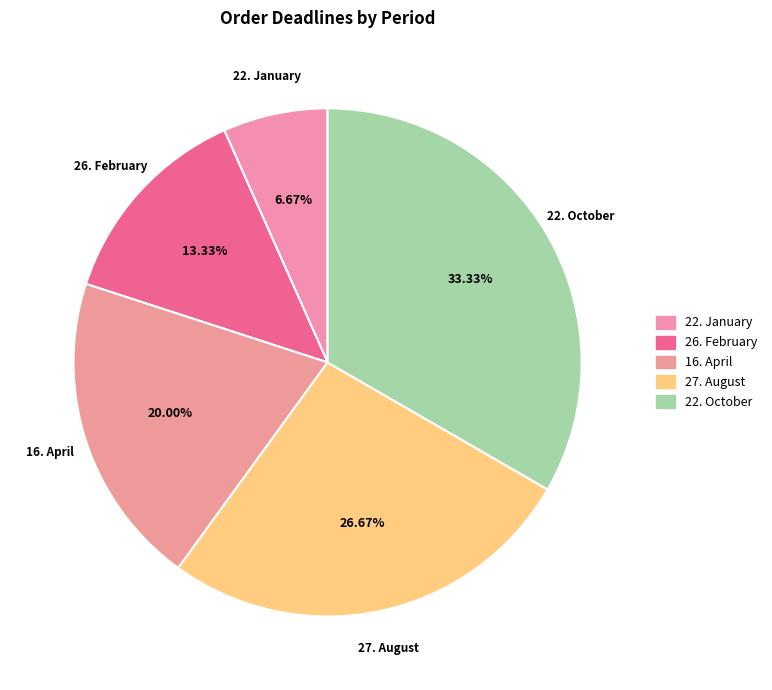

The 22. October slice represents 33% of the pie. True or false?

True